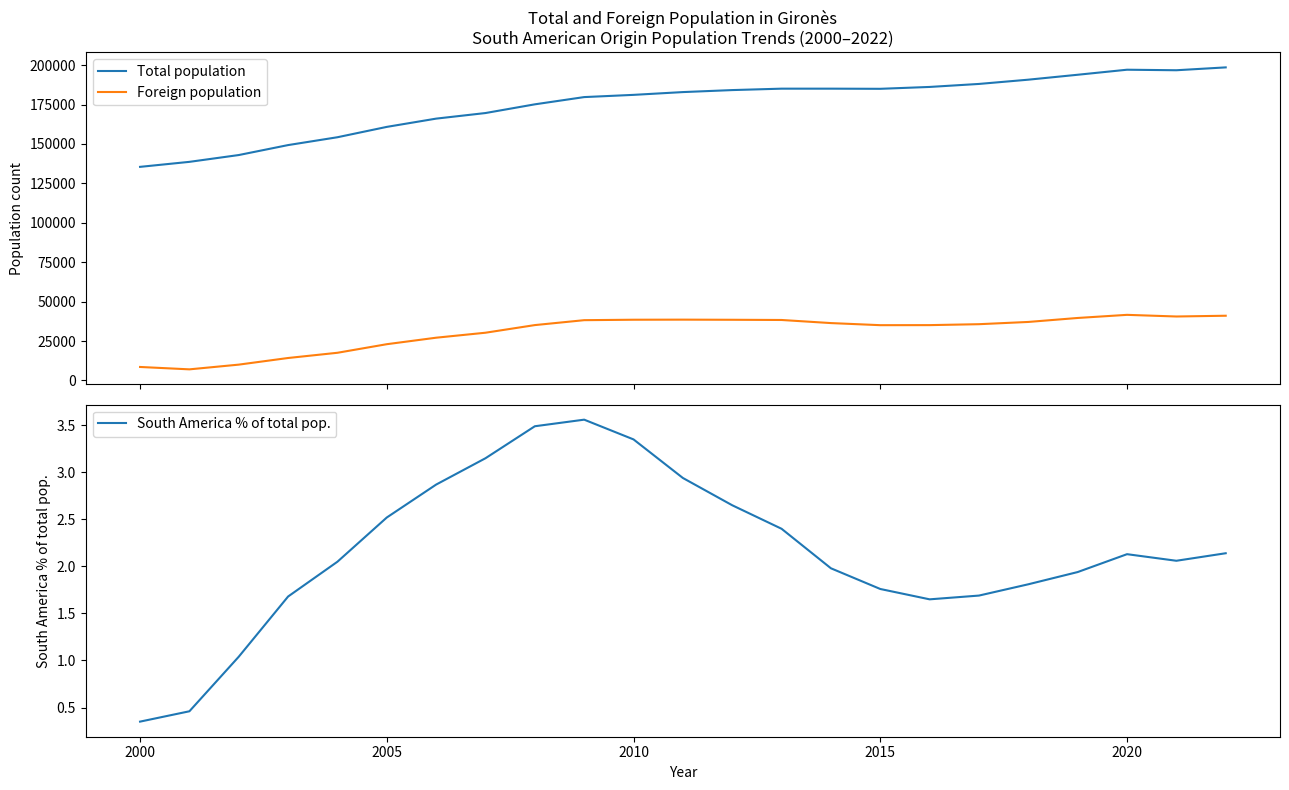

True or false: Foreign population and Total population cross at least once.

False